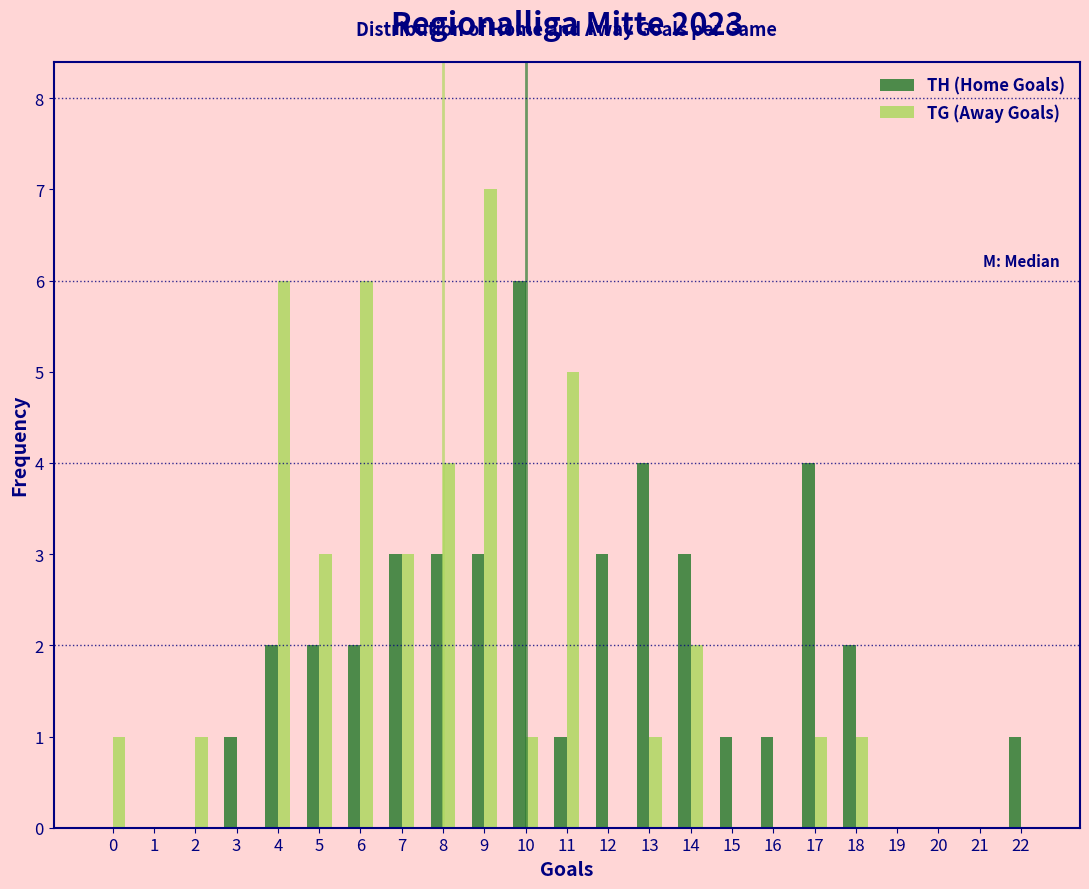

In the TH (Home Goals) series, which range on the x-axis has the tallest bar?

9.5 to 10.5